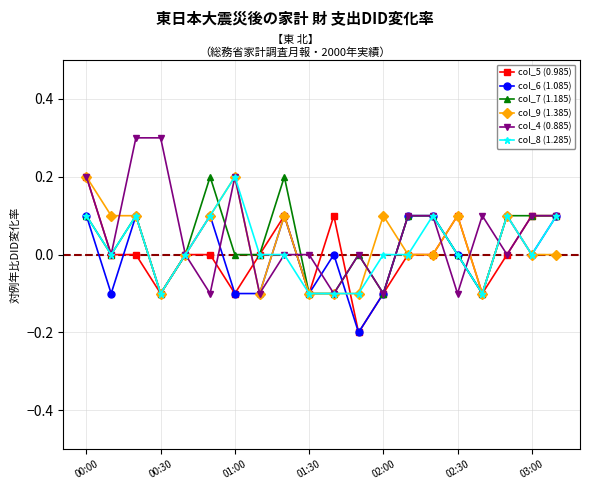

True or false: col_7 (1.185) has more than 0 interior local peaks.

True